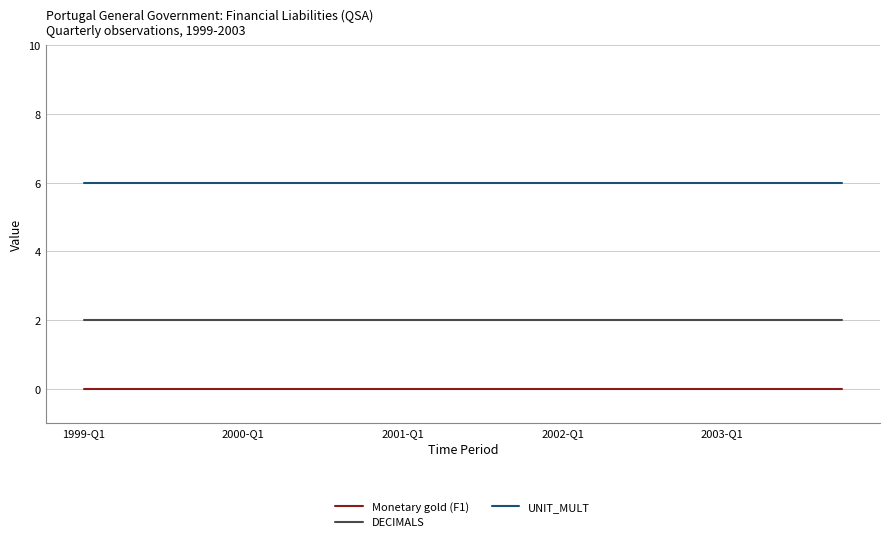

Rank the series by their average value, from highest to lowest.

UNIT_MULT, DECIMALS, Monetary gold (F1)